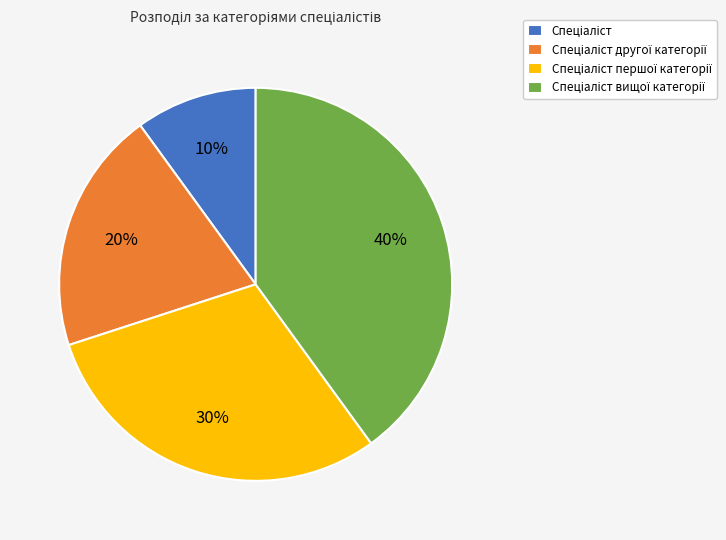

Is there a majority slice in this chart?

No